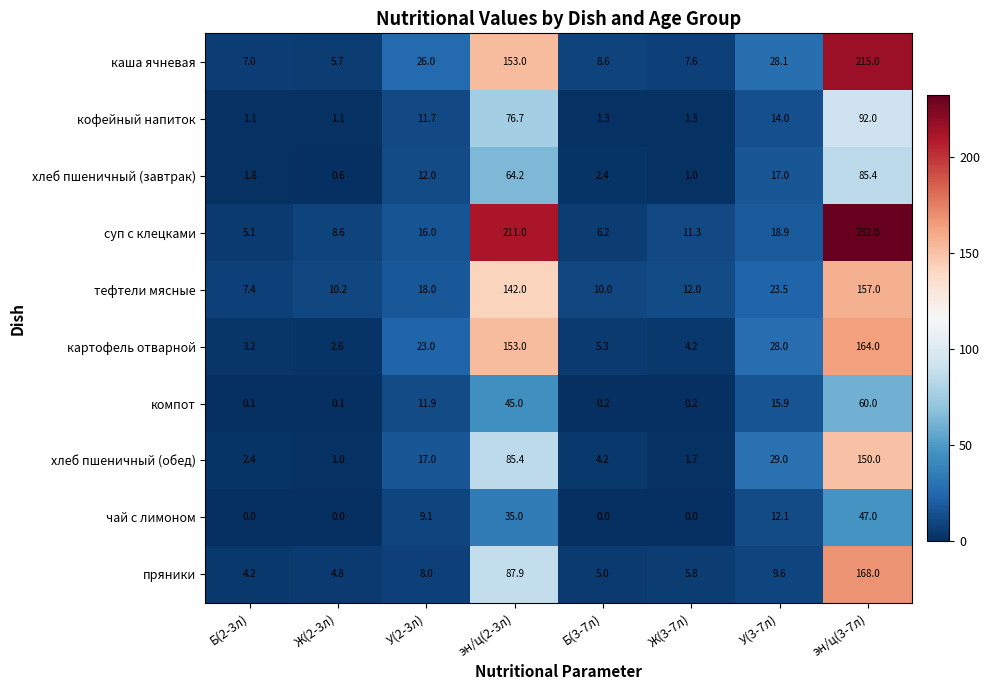

Where is компот nearest to the value 30?

У(3-7л)